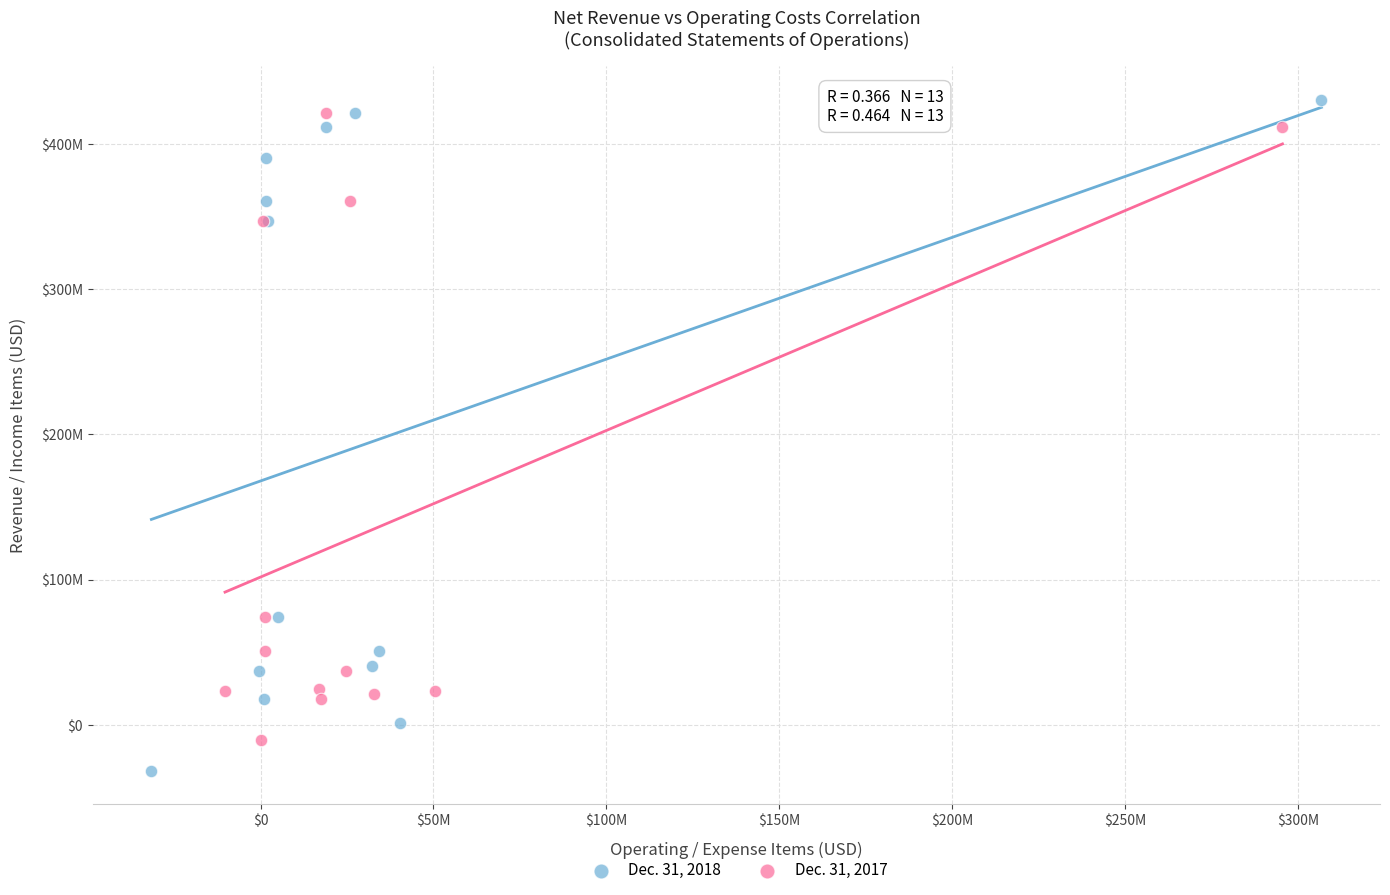

What are all the series names shown in the legend?

Dec. 31, 2018, Dec. 31, 2017